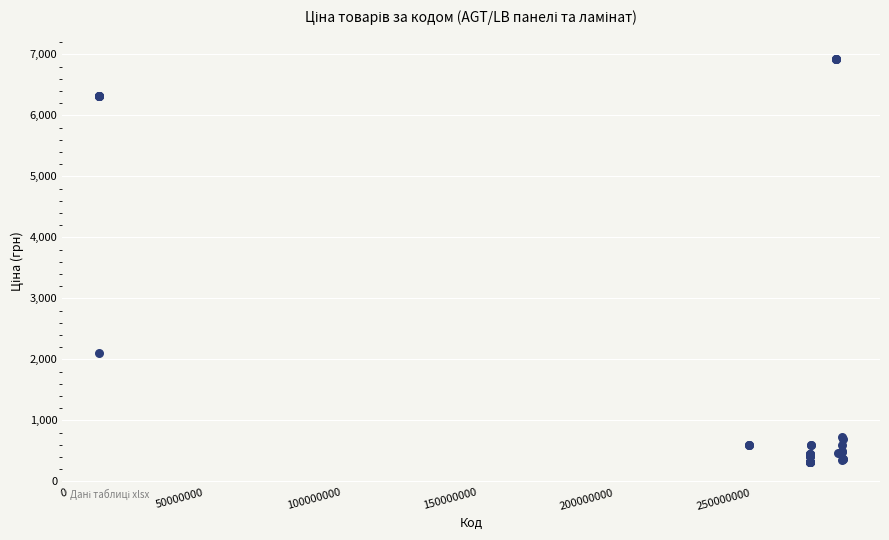

What Y value in the scatter plot is closest to 3617?

2108.4